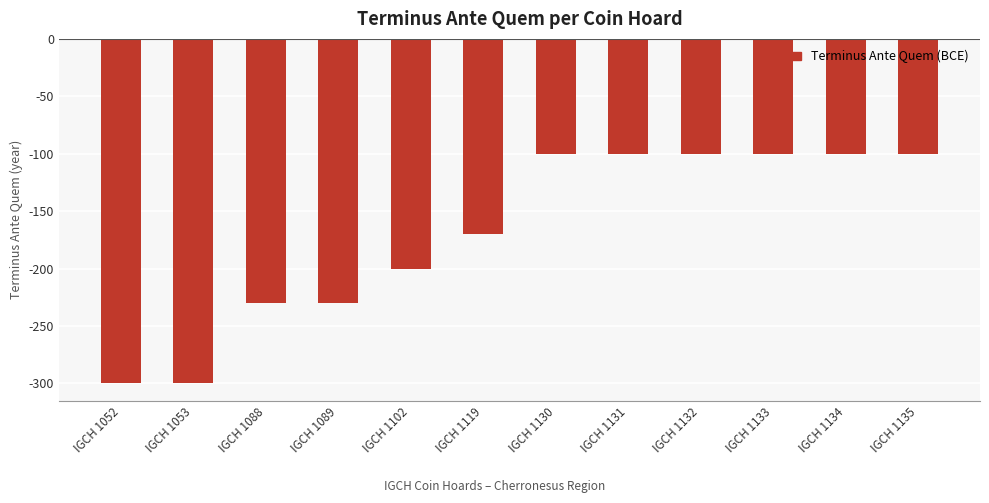

Is it true that the value at IGCH 1119 is -170?

True